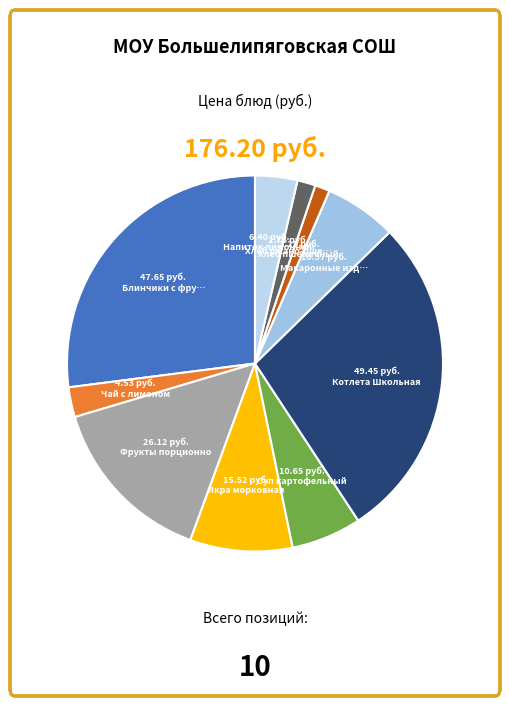

Count the number of slices in the pie.

10